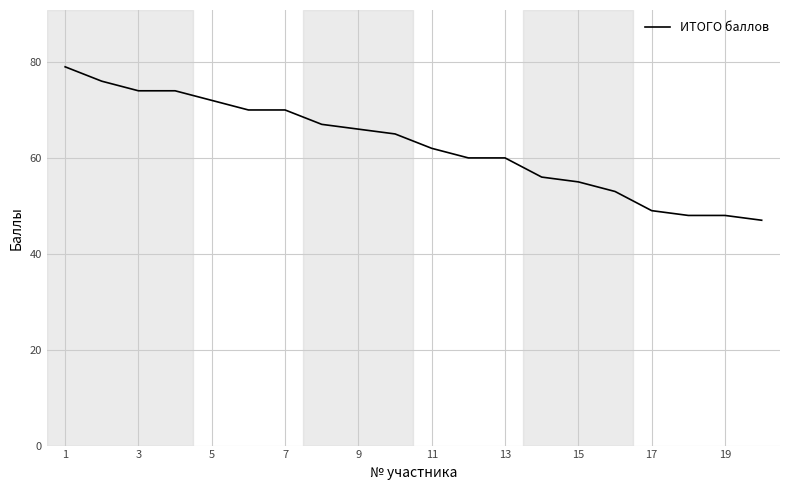

What is the difference between the maximum and minimum values?

32